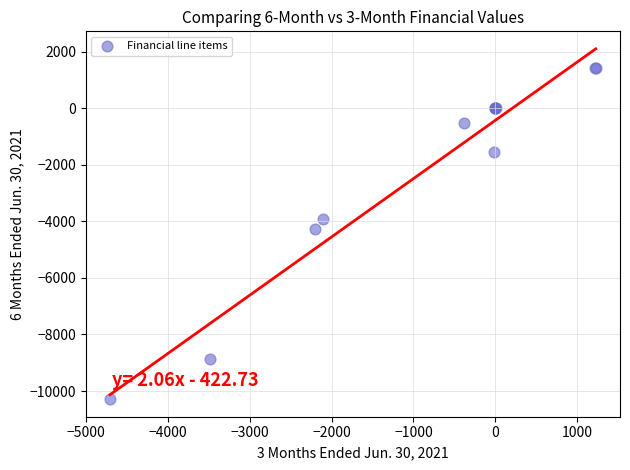

What Y value in the scatter plot is closest to -4435?

-4282.0